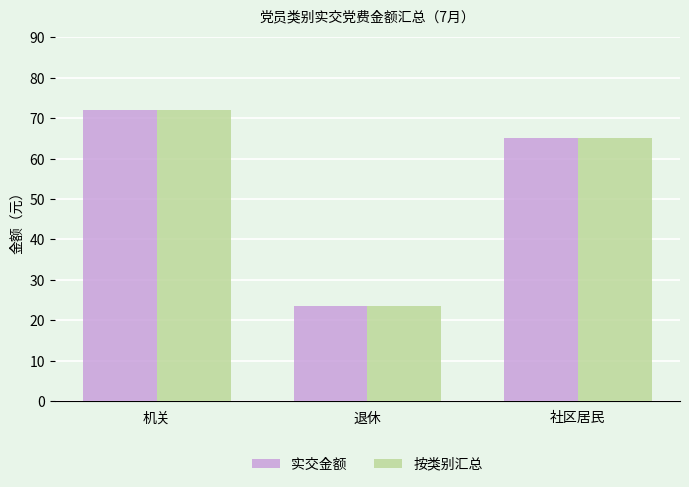

Which category has the highest value in the 实交金额 series?

机关